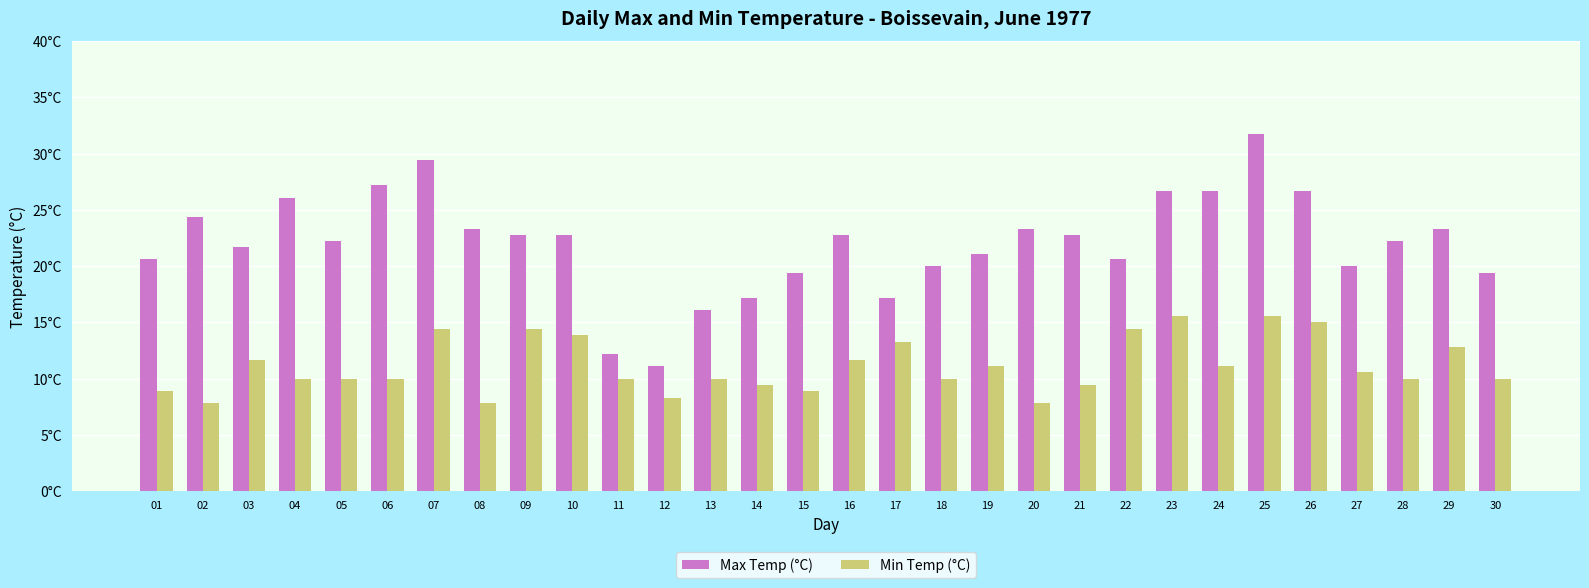

Which series has the largest total across all categories?

Max Temp (°C)